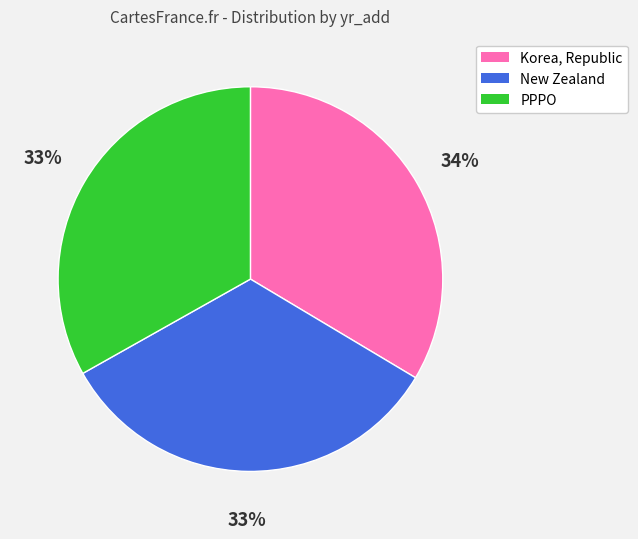

How many slices are in this pie chart?

3